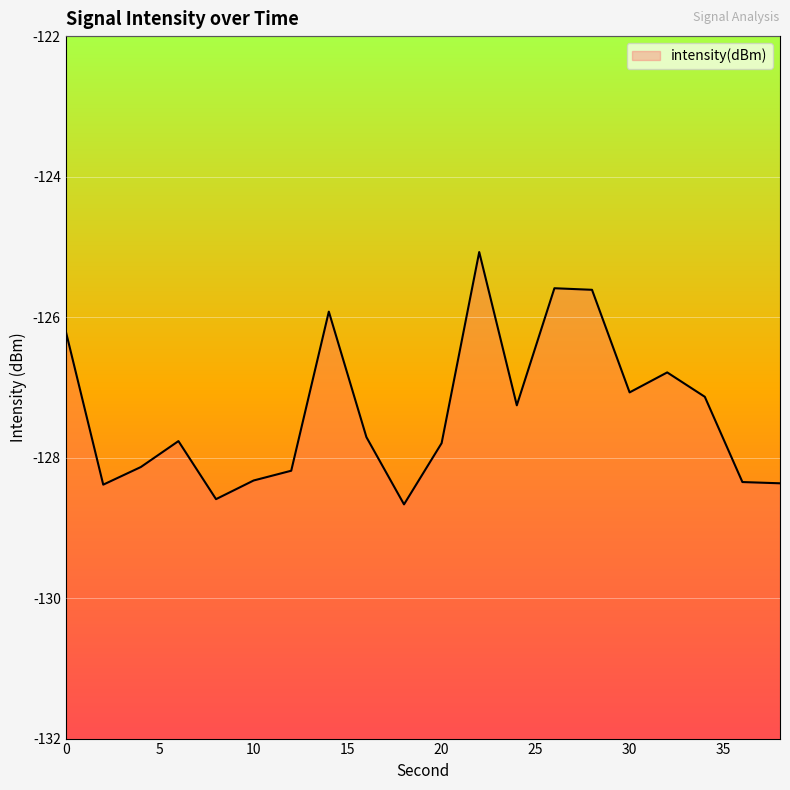

At which label is the value closest to -126?

14